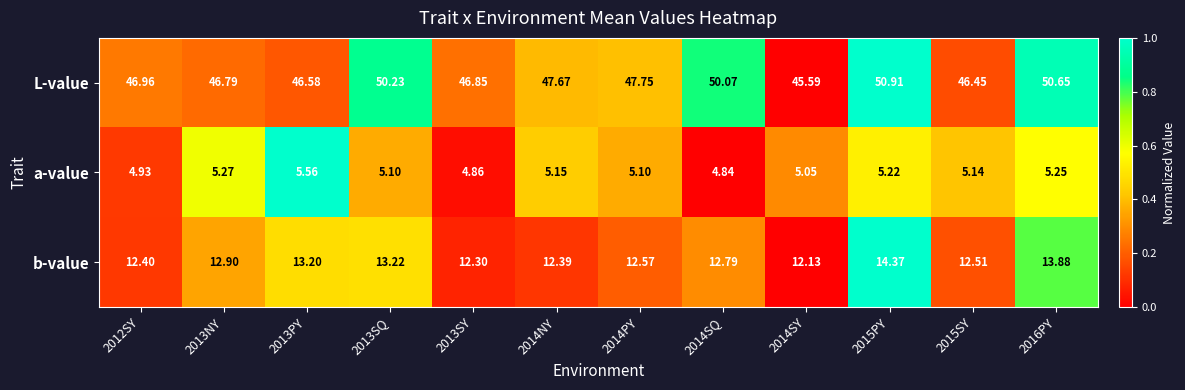

Is the value of a-value at 2015SY greater than the value of b-value at 2014SQ?

No